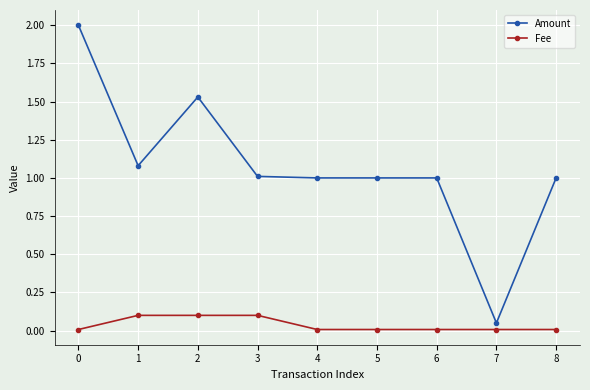

What is the value of the Amount point at the 2nd from the left?

1.1